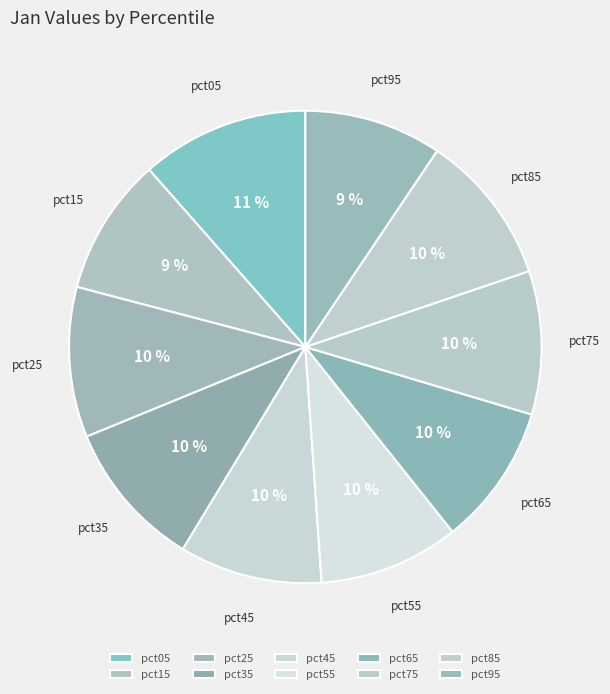

Is the sum of pct95 and pct75 greater than half?

No